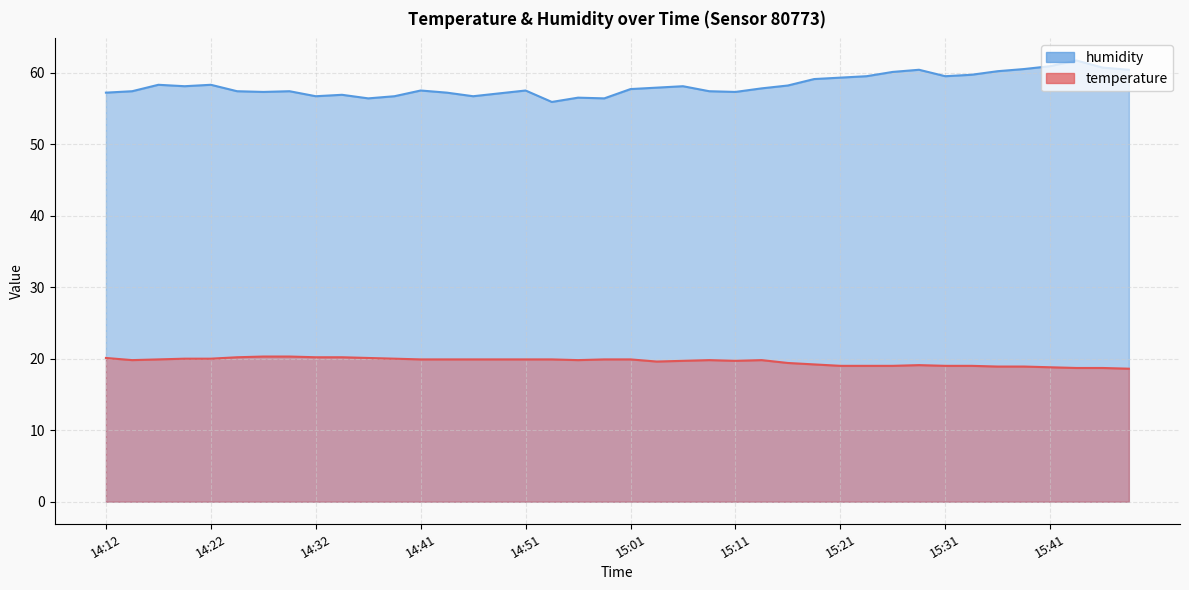

Does the chart have visible grid lines?

Yes